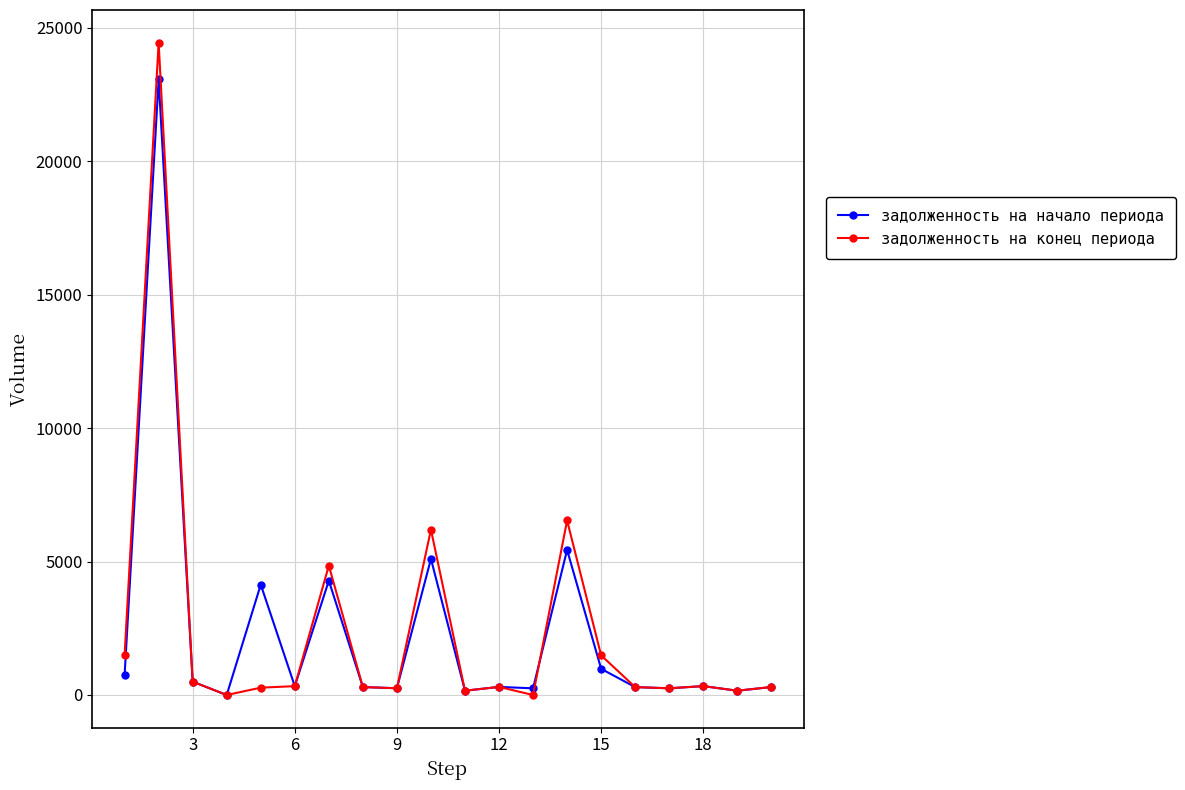

List the series in order of their peak value, highest first.

задолженность на конец периода, задолженность на начало периода